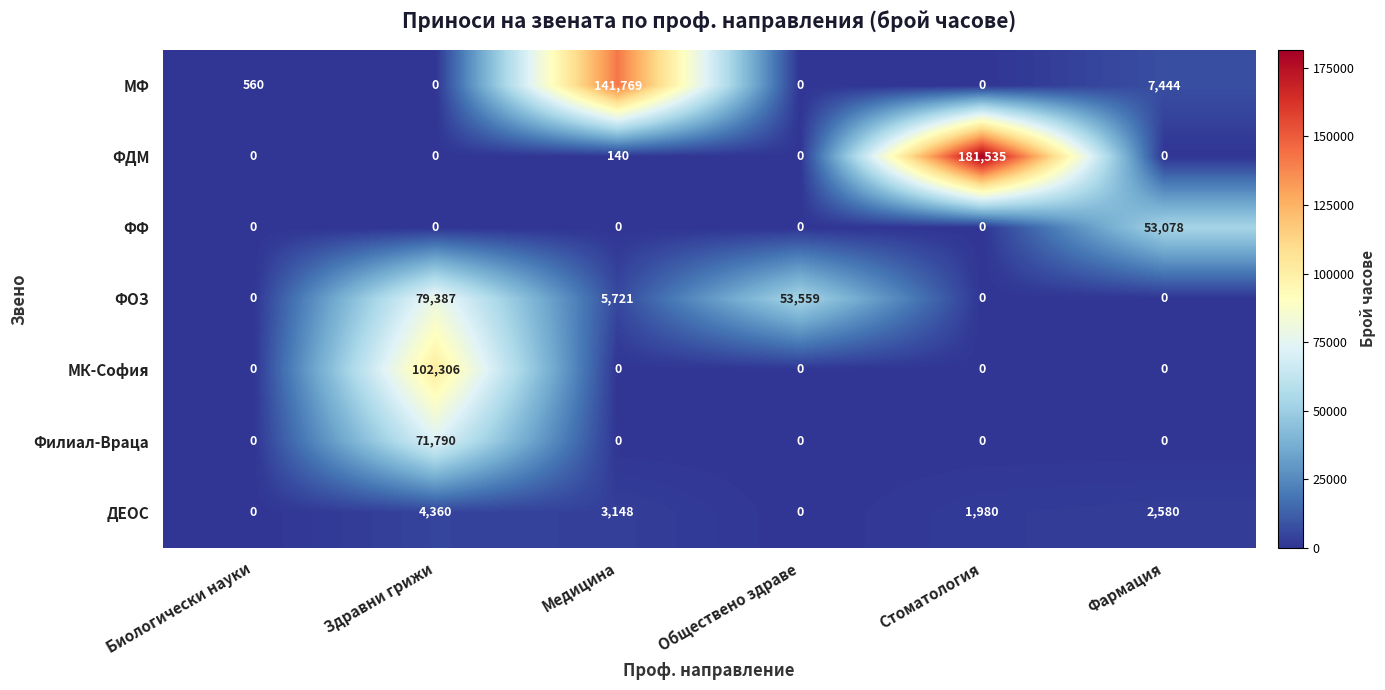

How many positive values does the Филиал-Враца series have?

1